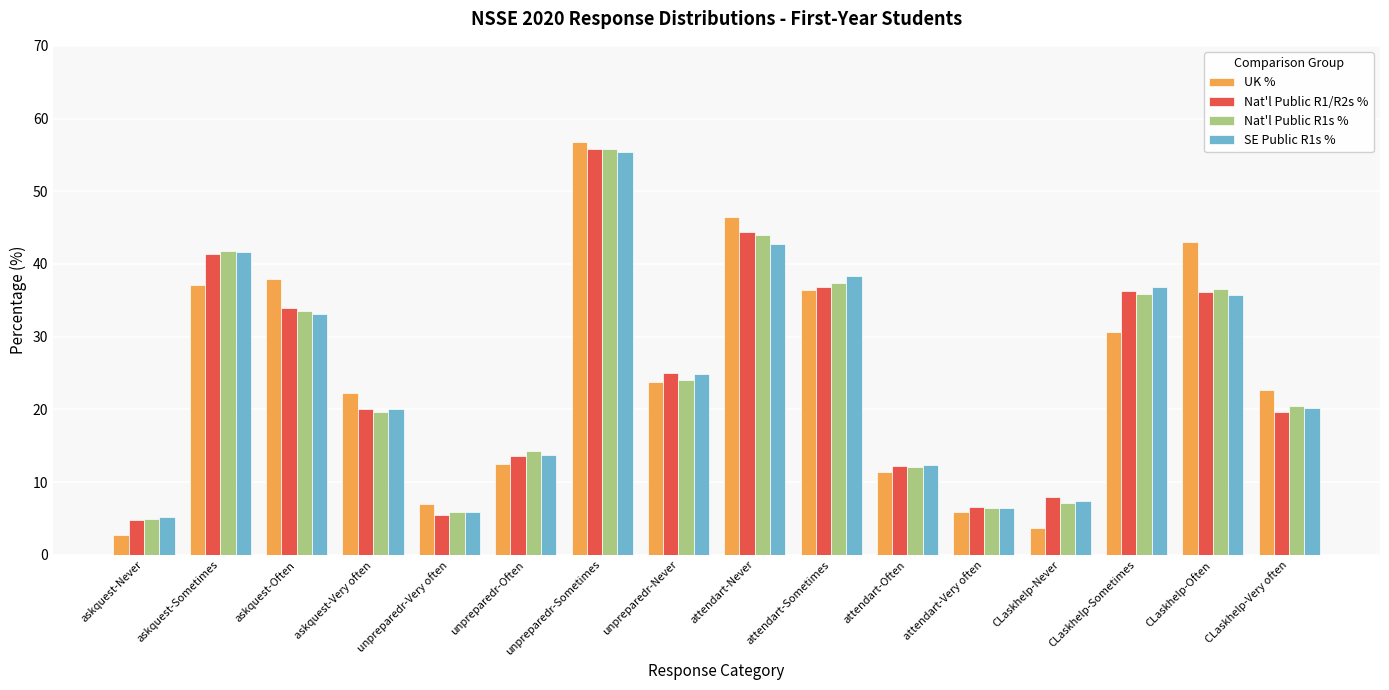

Read the Nat'l Public R1s % value at attendart-Often.

12.1